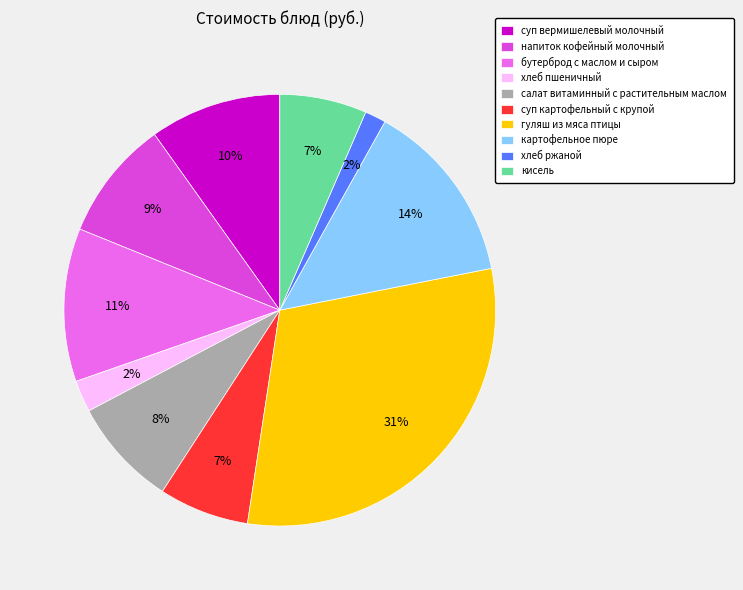

To the nearest percent, what is the difference between the суп картофельный с крупой and хлеб ржаной slice percentages?

5%